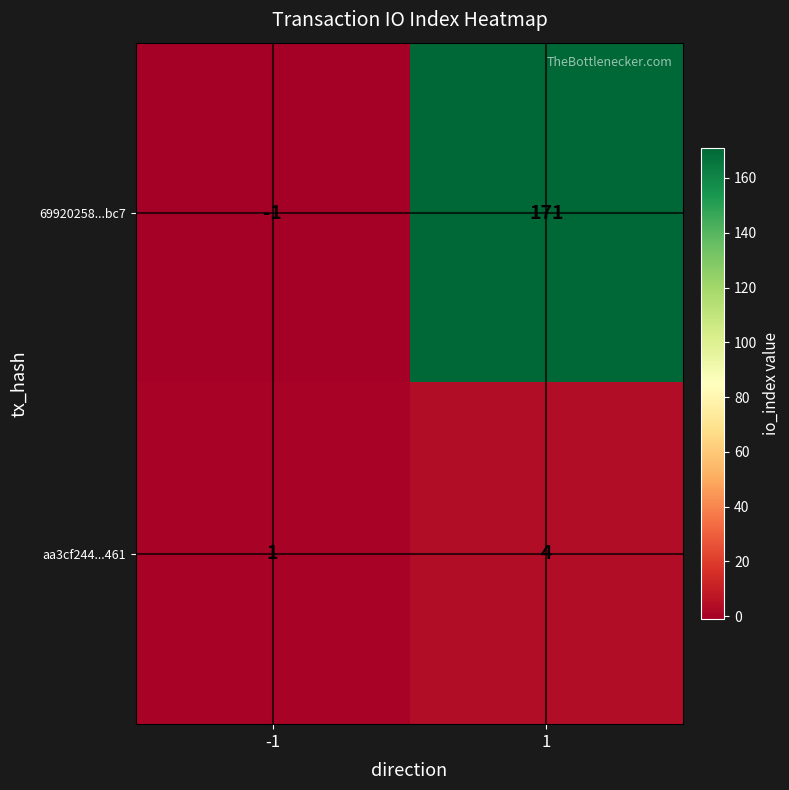

Which series has the largest total across all categories?

69920258...bc7